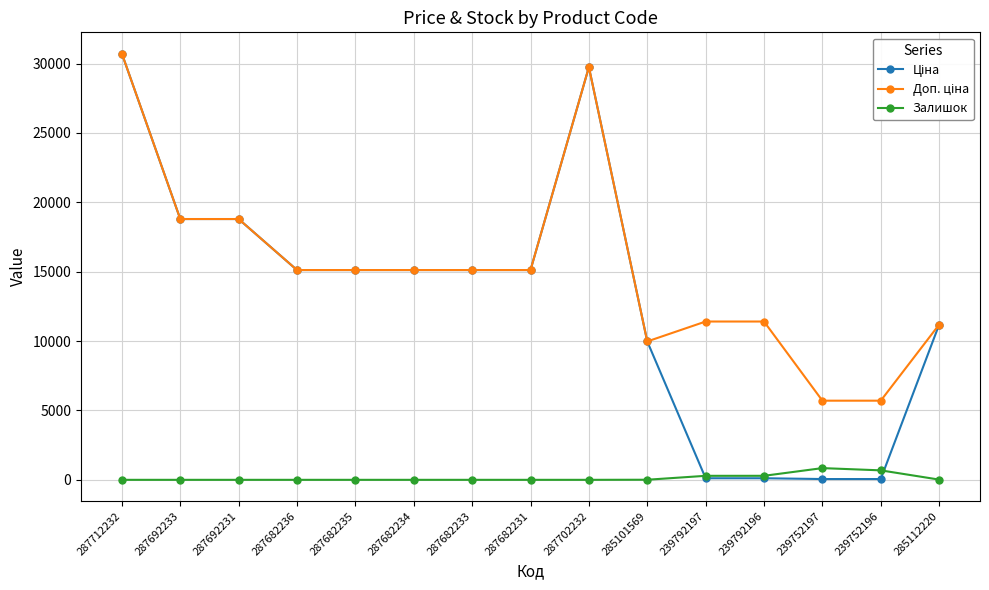

What is the highest value of the Залишок series?

845.0